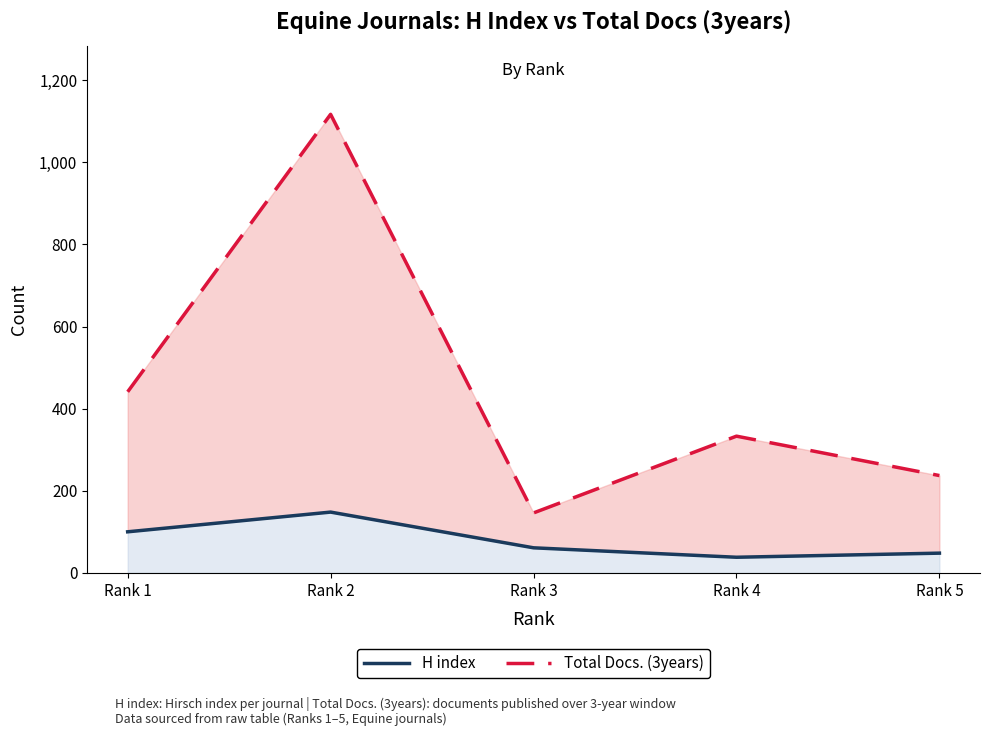

What is the sum of the H index values at Rank 3 and Rank 4?

99